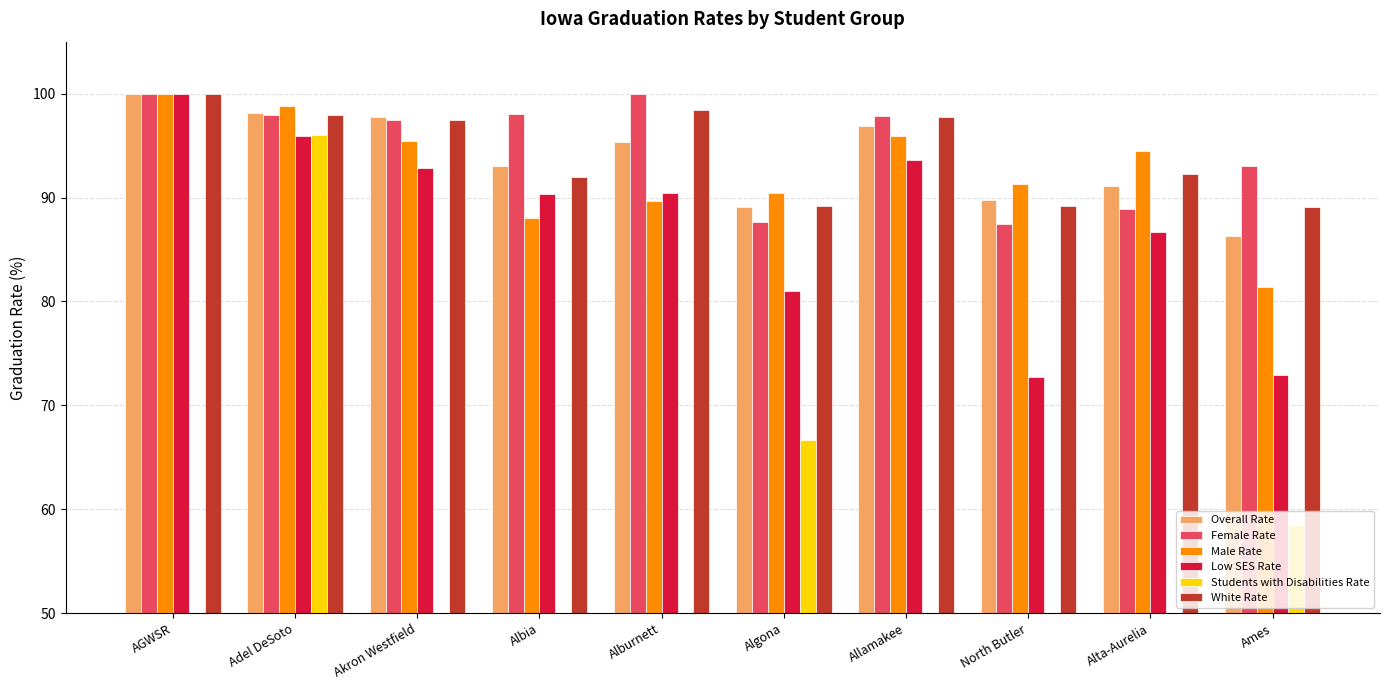

What is the total value across all series at Alta-Aurelia?

453.4